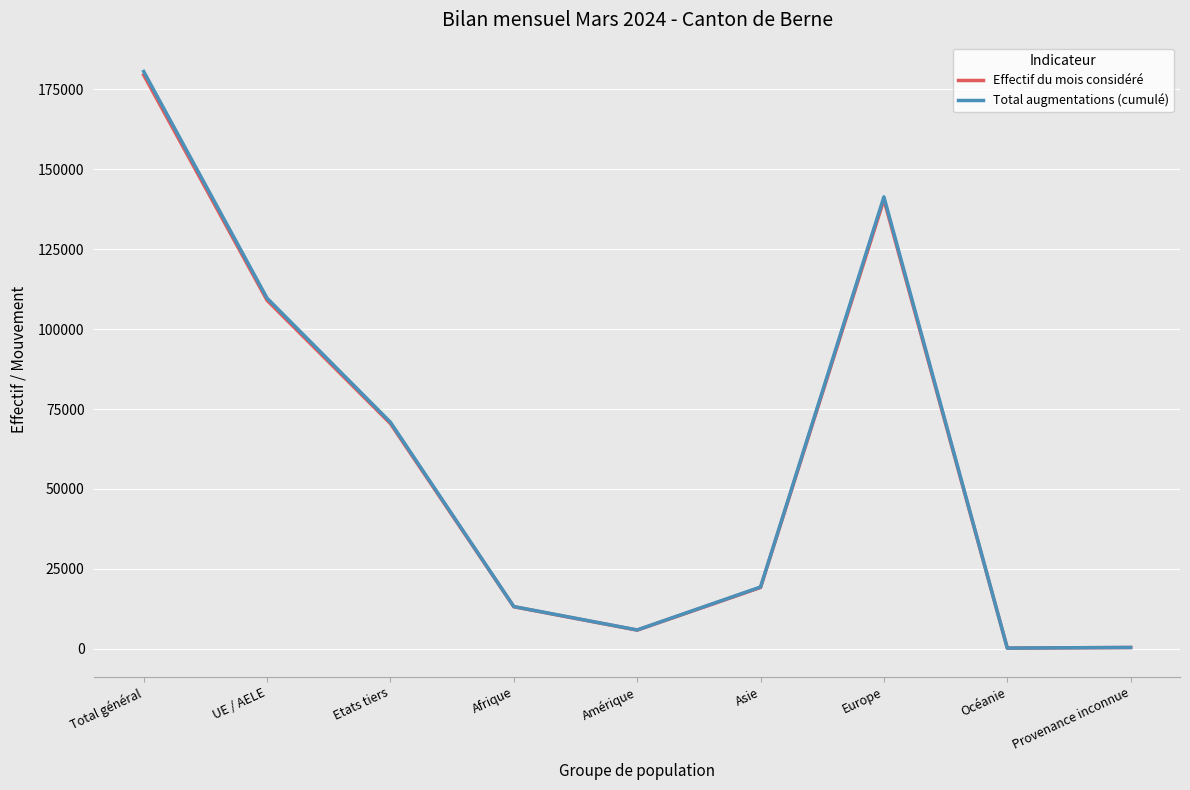

How many lines are shown in the chart?

2